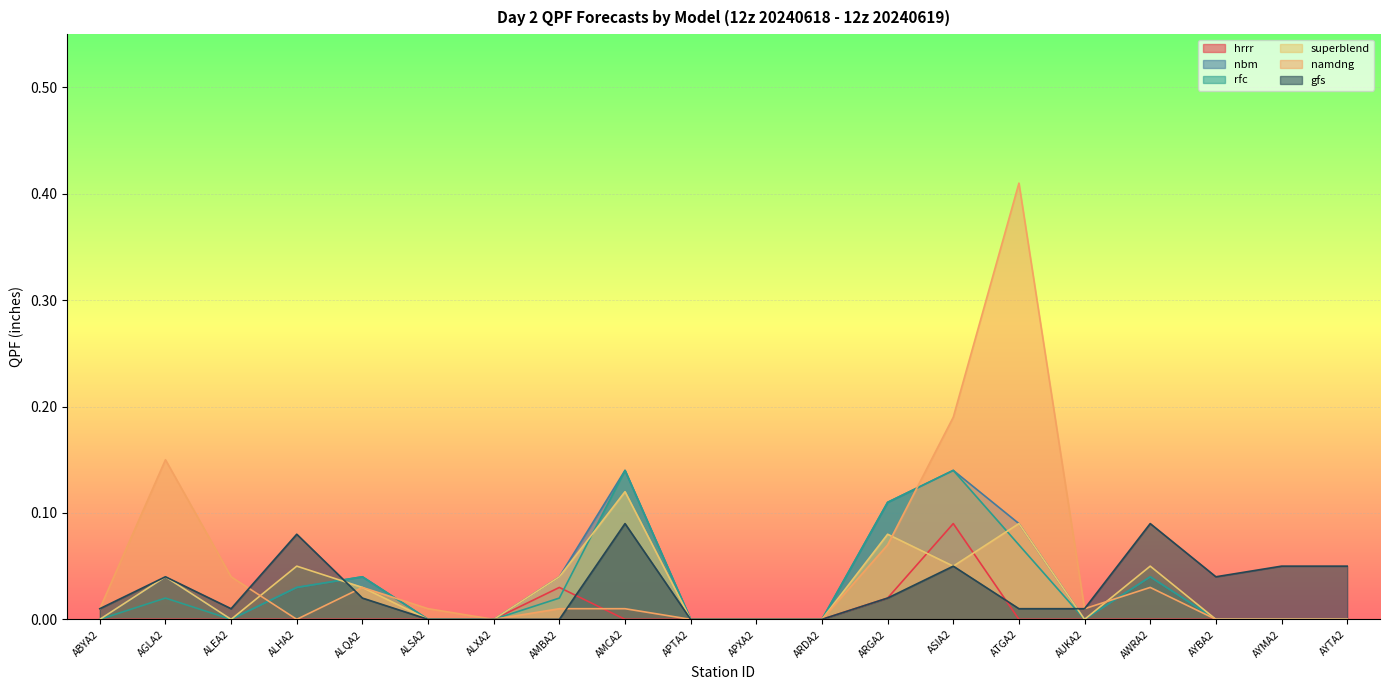

In nbm, how many points are lower than both neighbors (excluding endpoints)?

2